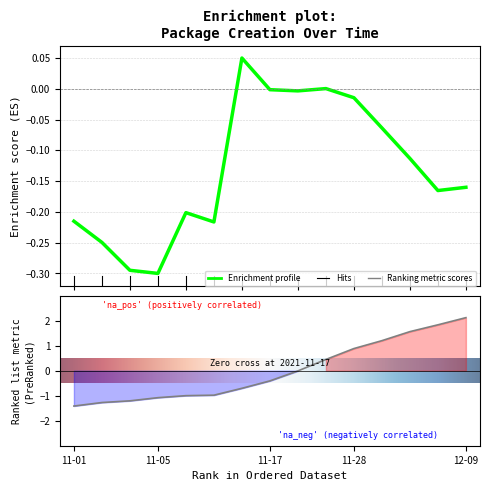

What is the difference between the values at 2021-11-08 and 2021-11-04?

0.2